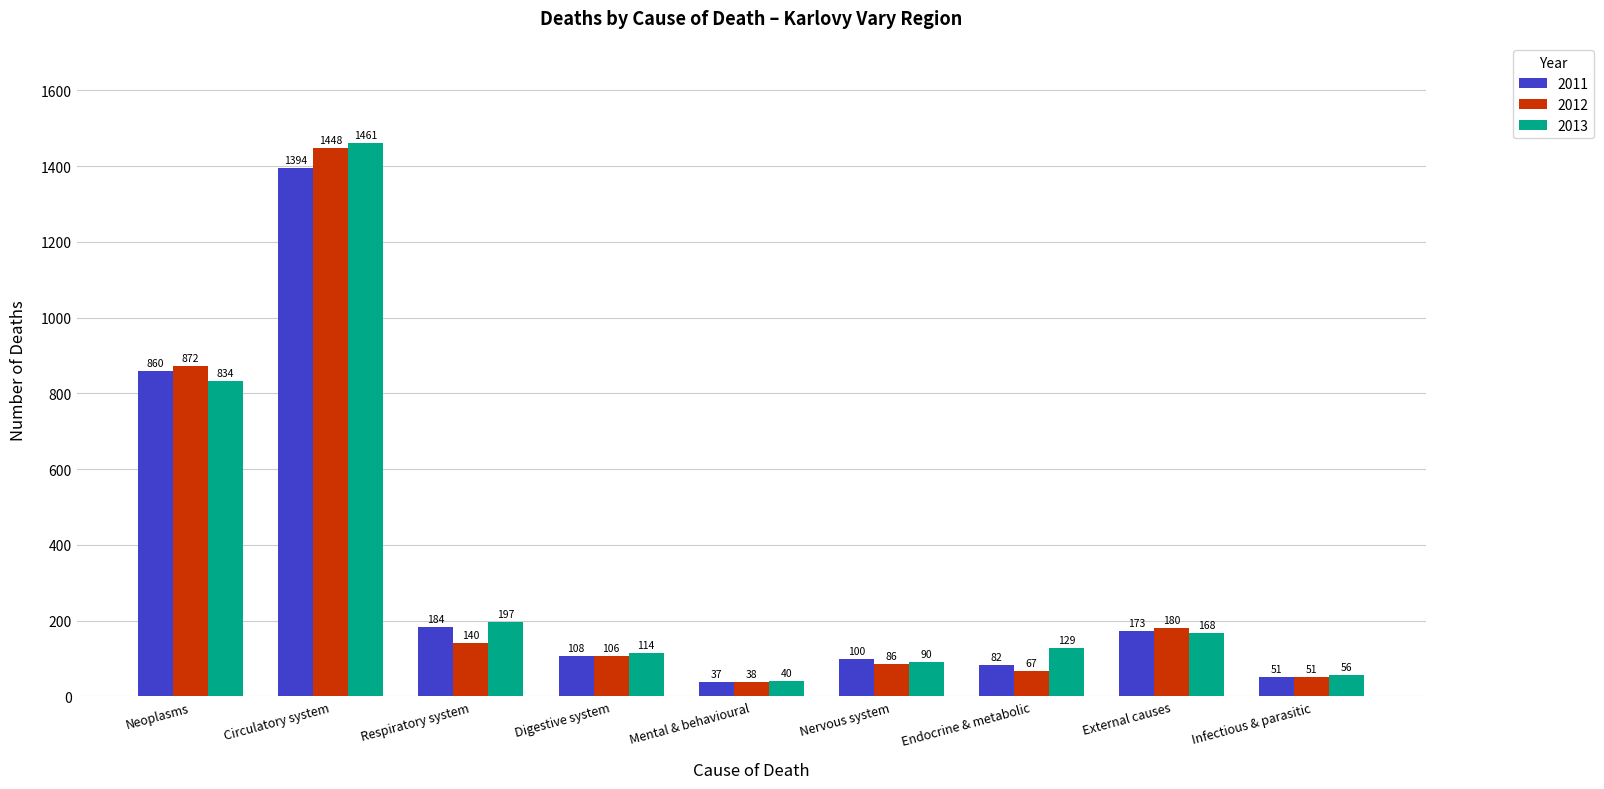

At which label is 2011 closest to 715?

Neoplasms